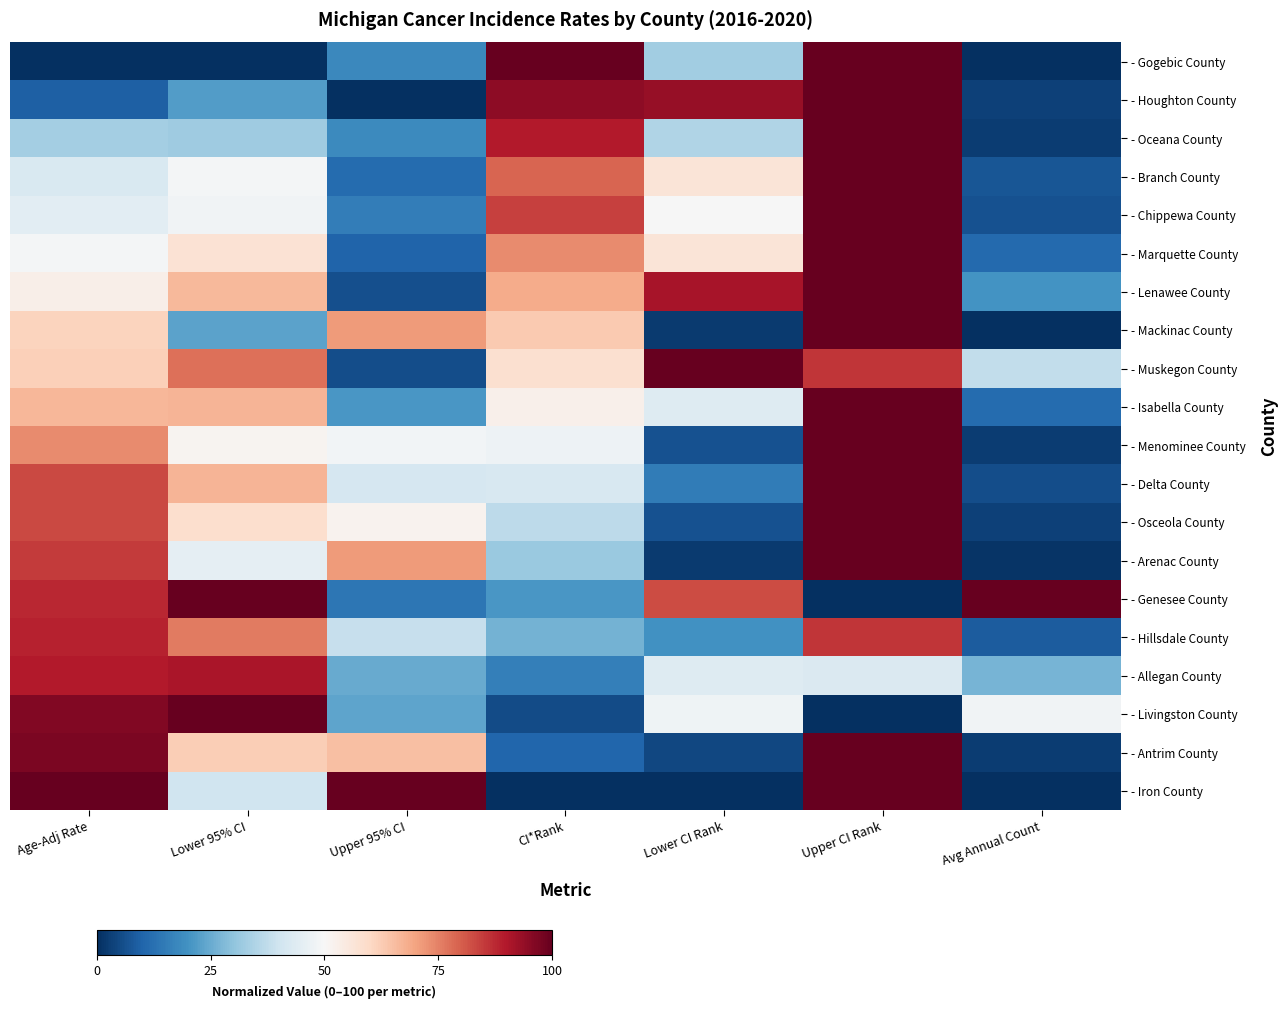

Which series has the widest spread of values?

- Genesee County